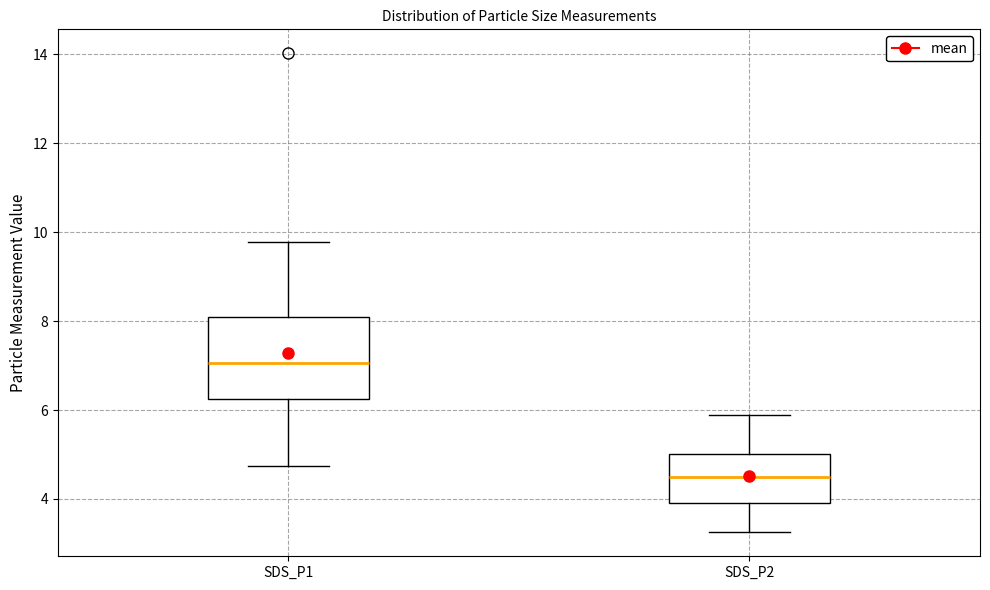

Reading left to right, read every box against the y-axis: the position of its median line, the range the box covers, and the ends of its whiskers. The values are not printed on the chart, so give them approximately, as read against the axis.

SDS_P1: median 7.0, box 6.2 to 8.0, whiskers 4.8 to 9.8
SDS_P2: median 4.4, box 4.0 to 5.0, whiskers 3.2 to 5.8